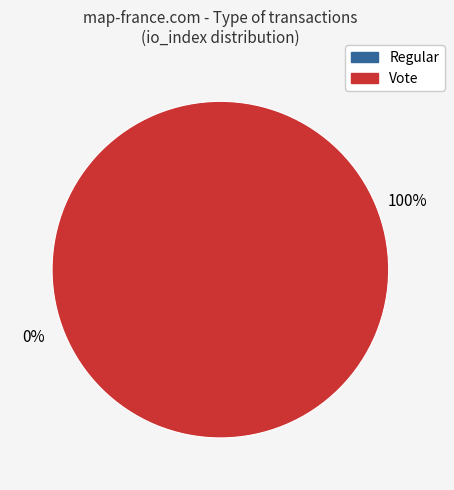

To the nearest percent, what is the combined percentage of Vote and Regular?

100%